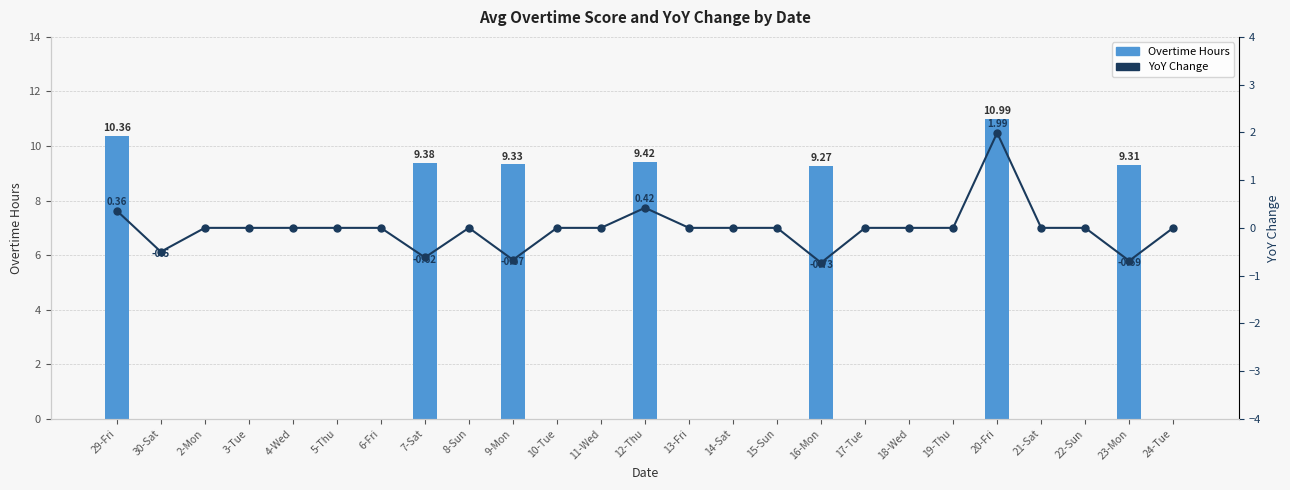

What is the label of the 9th bar from the left?

8-Sun